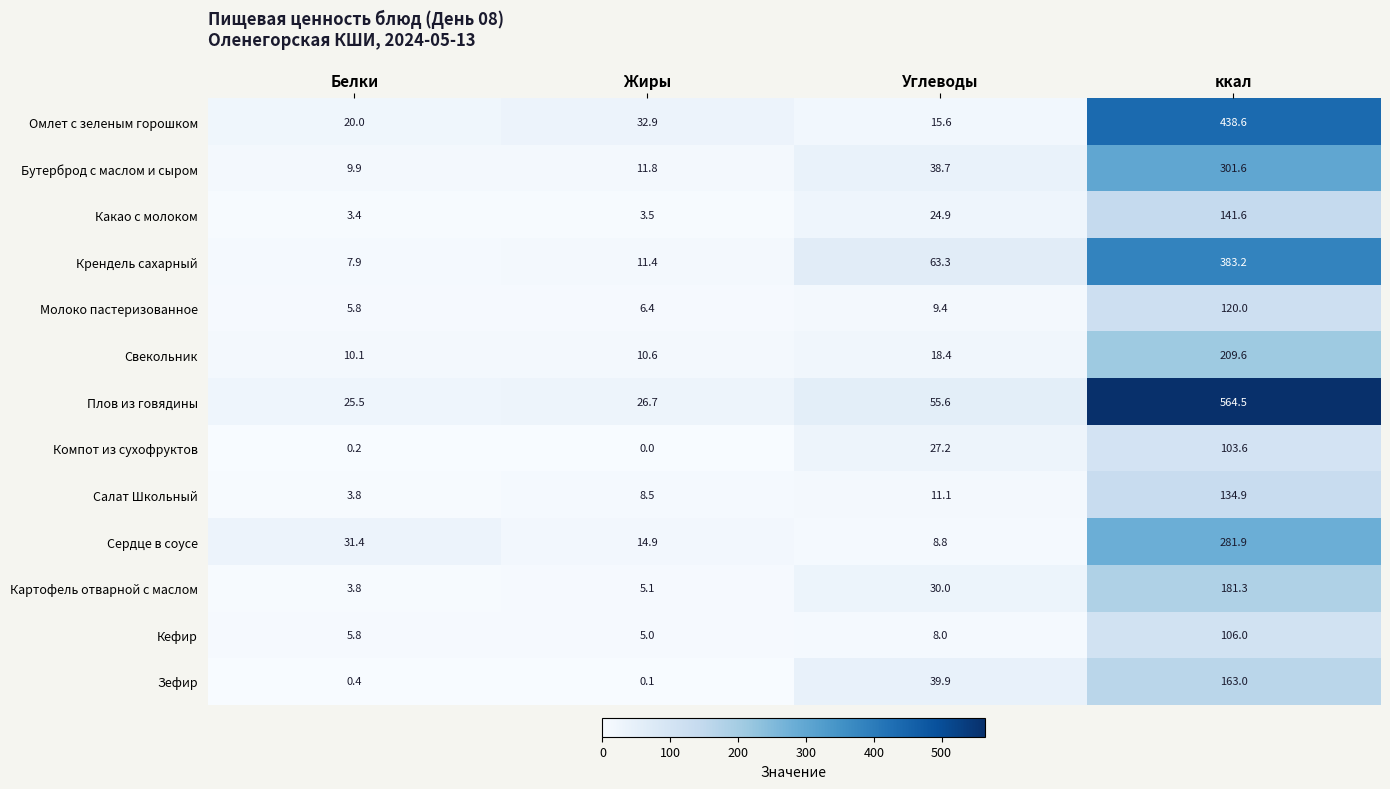

At how many categories does at least one series exceed 424?

1